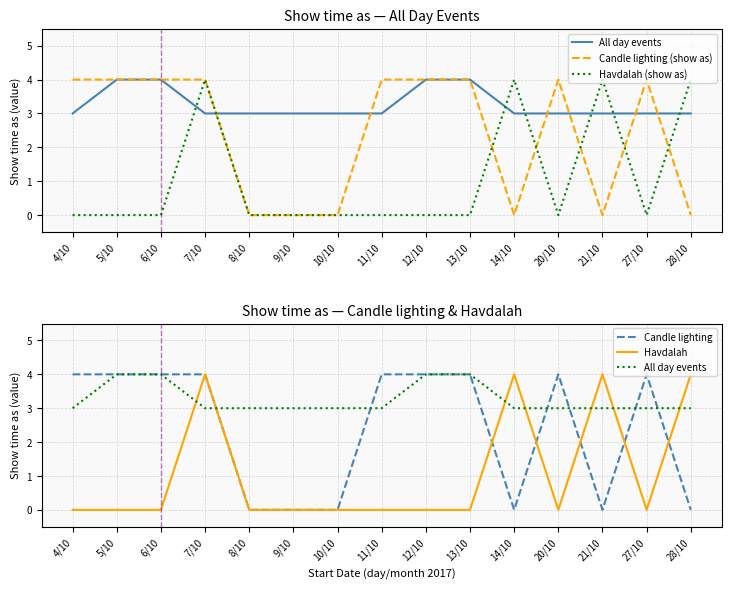

Between 10/10 and 20/10, which series saw the biggest shift?

Candle lighting (show as)